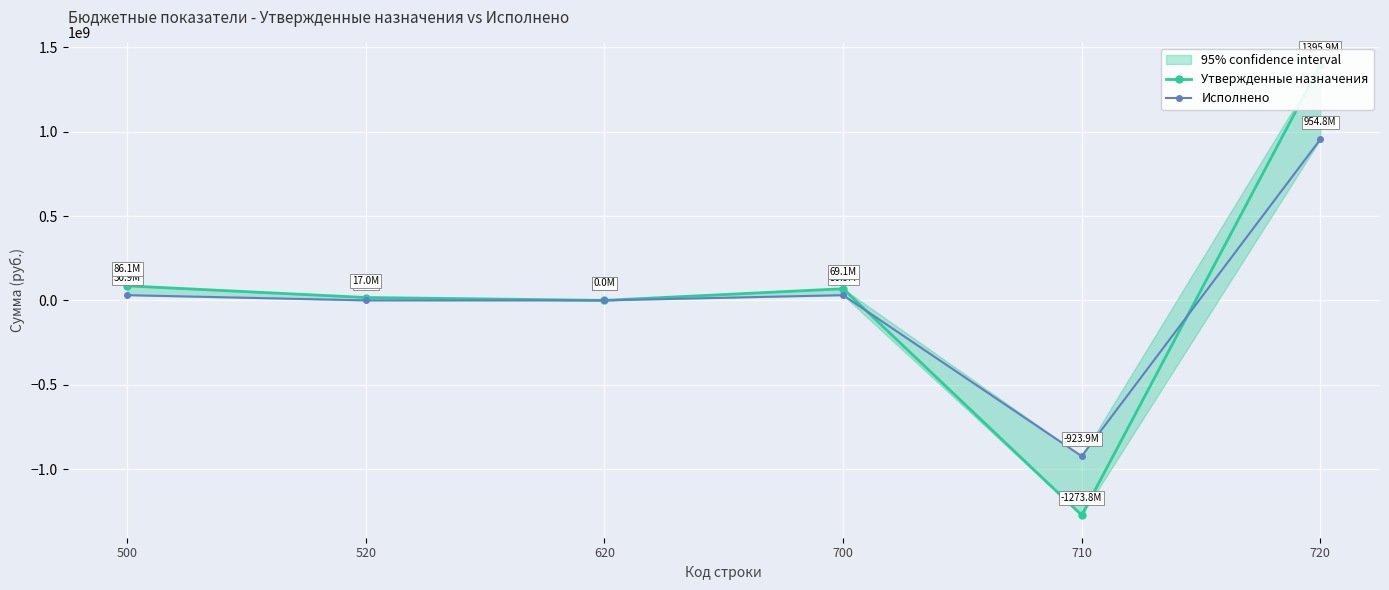

What is the minimum value for Исполнено?

-923903125.4